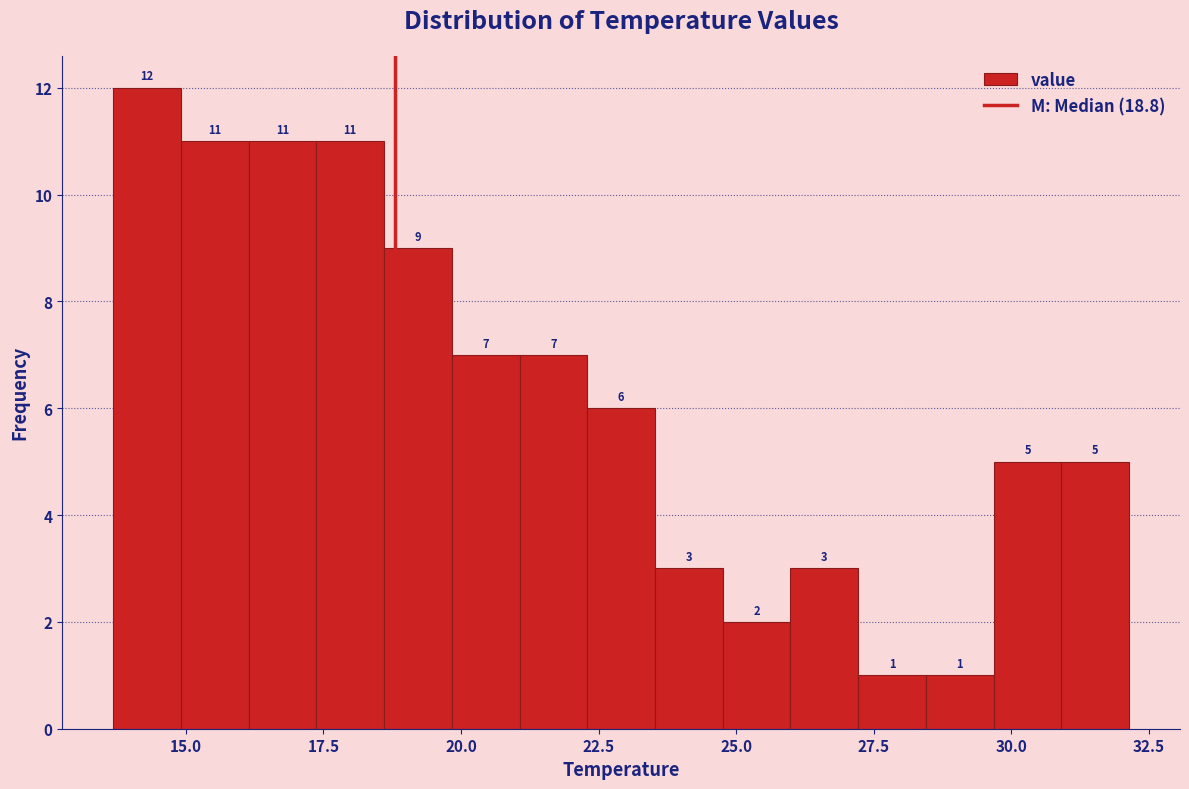

Around what value on the x-axis is the tallest bar? Give the approximate position of its centre, as read against the axis.

14.5